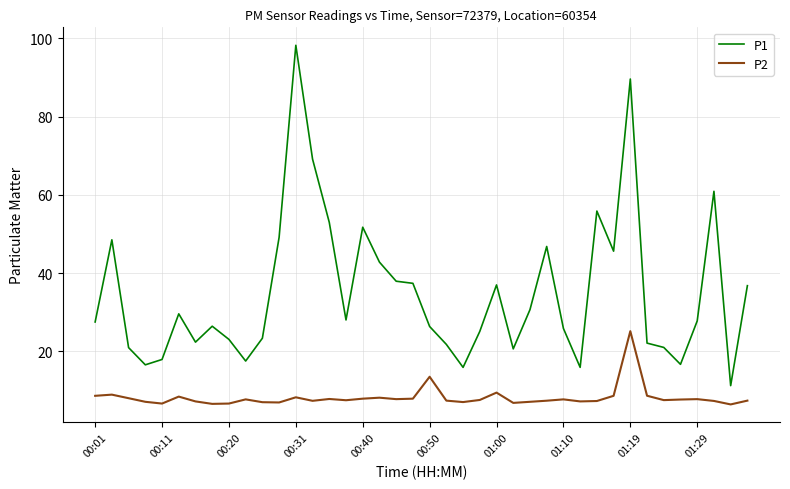

Rank the series by their average value, from highest to lowest.

P1, P2